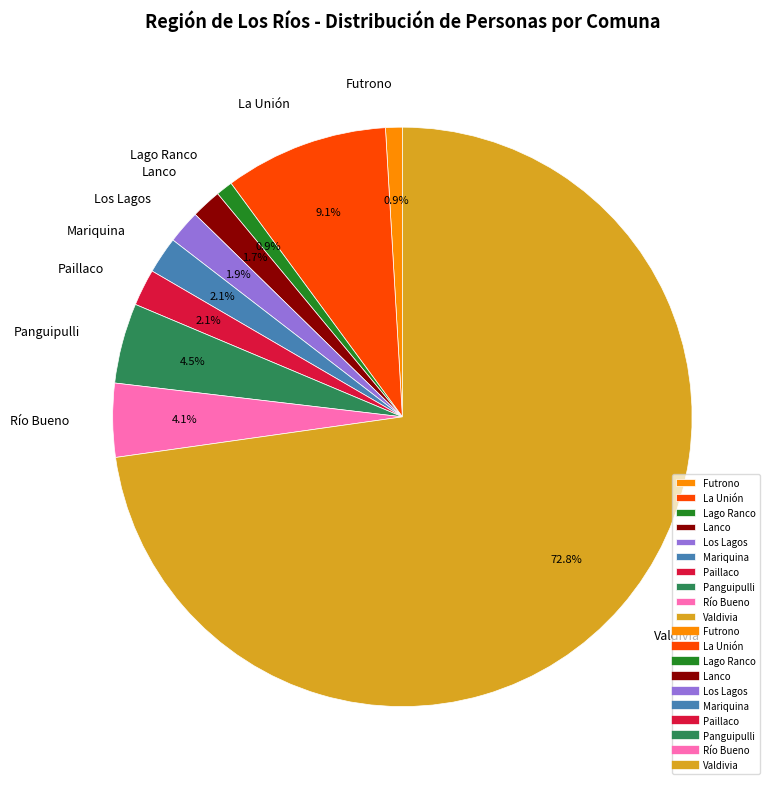

Does Los Lagos account for over 50% of the chart?

No